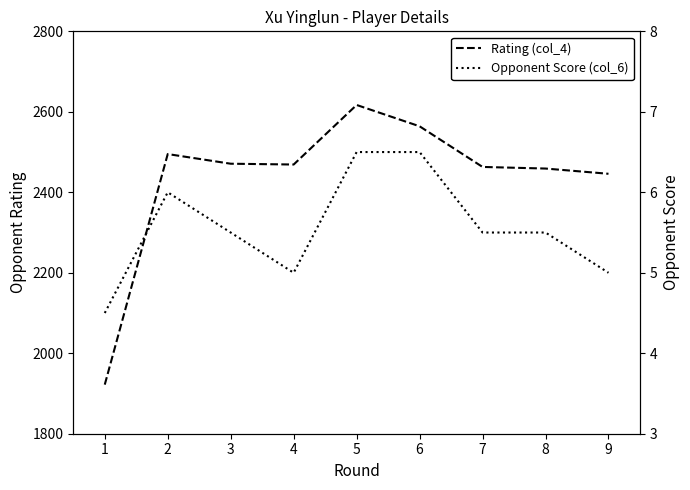

What is the value of the Rating (col_4) point at the 7th from the left?

2463.0